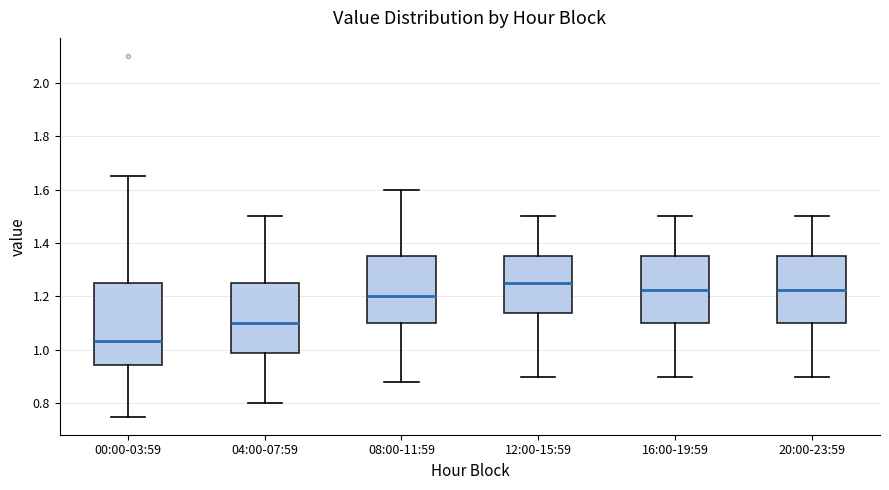

Which box is the tallest, from its lower edge to its upper edge?

00:00-03:59